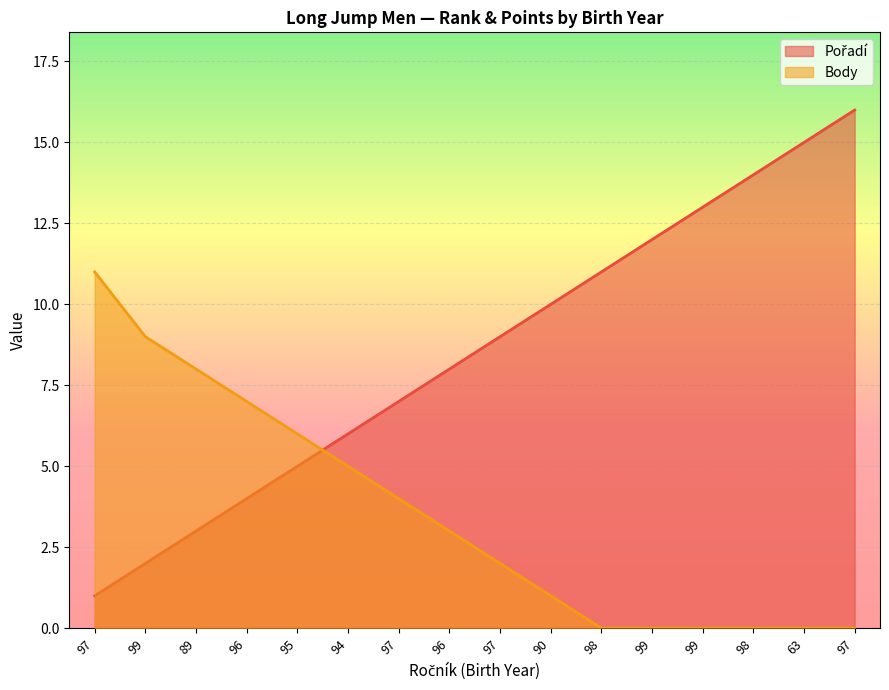

Reading right to left, list all the values displayed in this chart.

Pořadí: 97=16	63=15	98=14	99=13	99=12	98=11	90=10	97=9	96=8	97=7	94=6	95=5	96=4	89=3	99=2	97=1
Body: 97=0	63=0	98=0	99=0	99=0	98=0	90=1	97=2	96=3	97=4	94=5	95=6	96=7	89=8	99=9	97=11